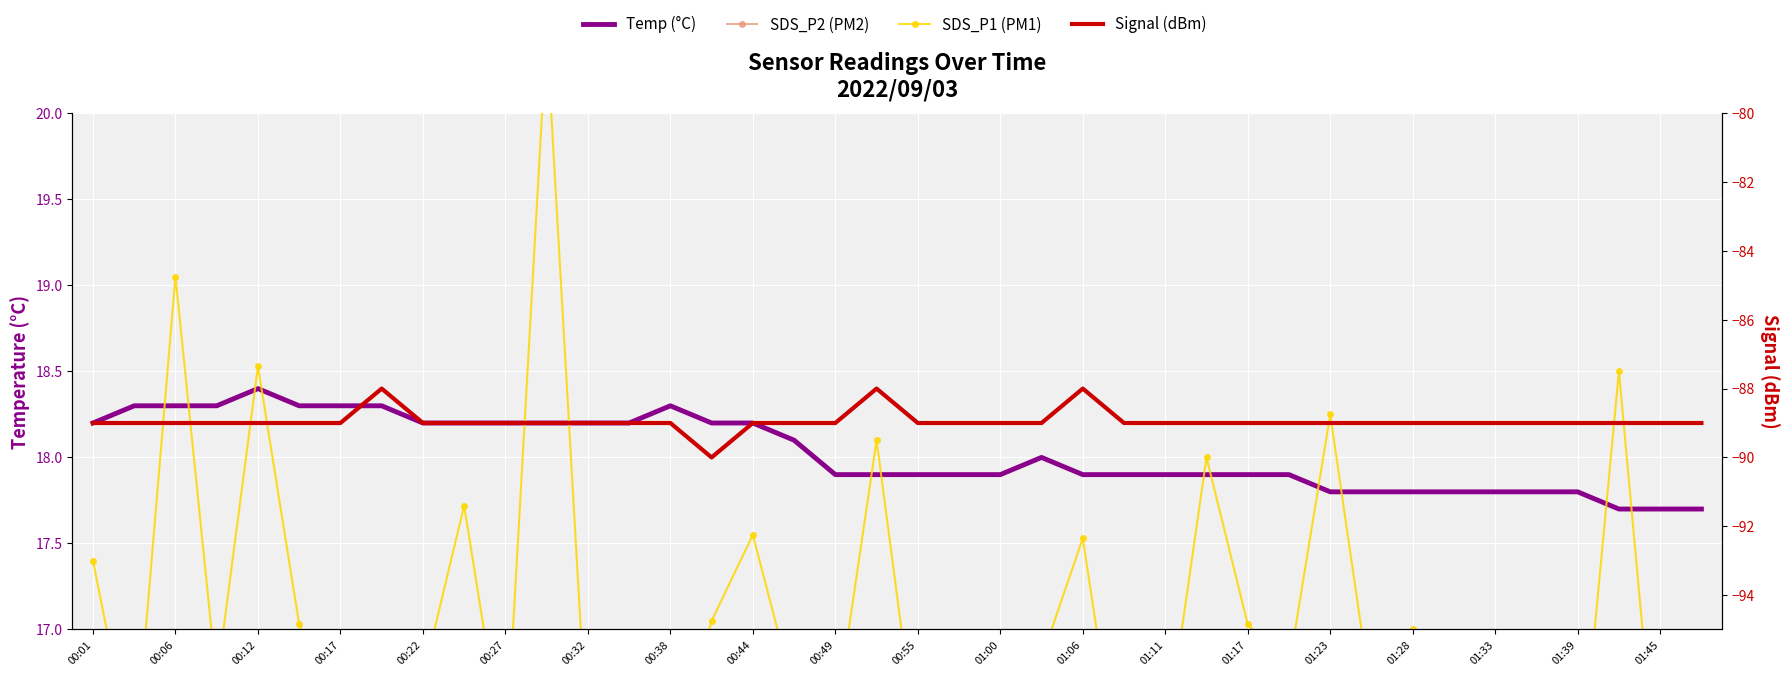

What is the sum of all Temp (°C) values?

721.0